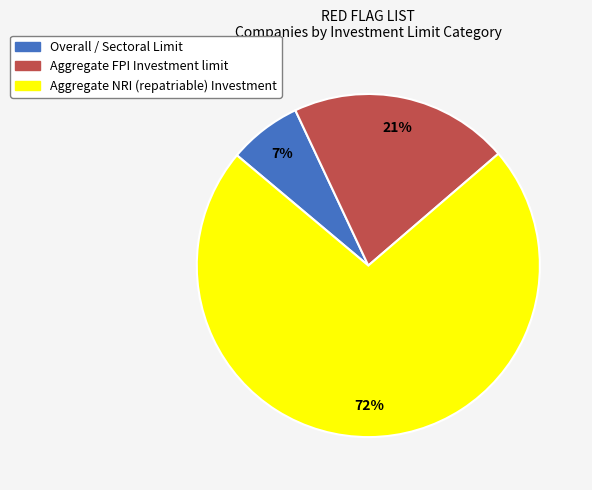

Which category has the smallest portion of the pie?

Overall / Sectoral Limit